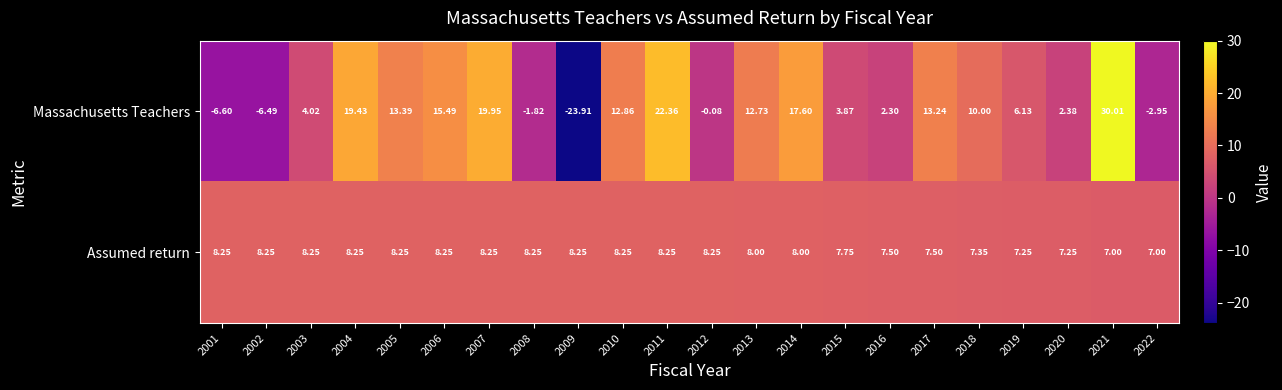

Which label corresponds to the largest value in the chart?

2021